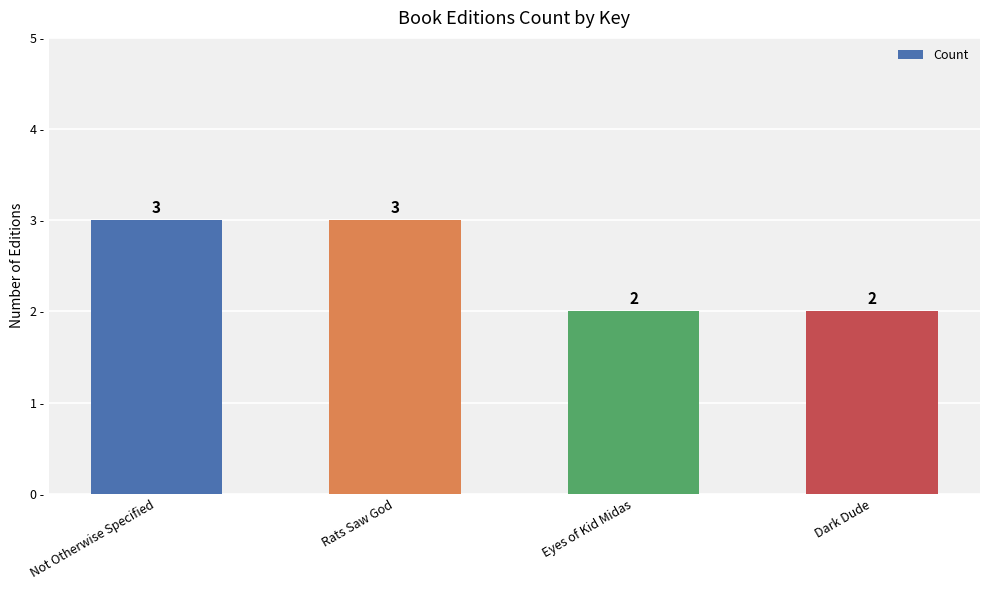

The value at Dark Dude is 2. True or false?

True